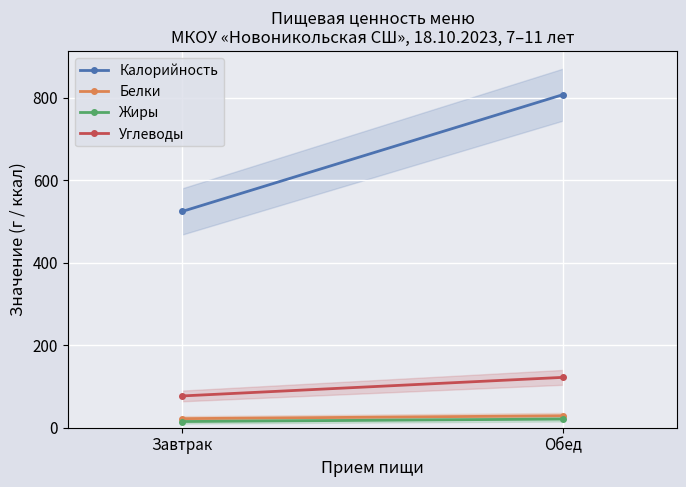

What is the maximum value shown in the chart?

807